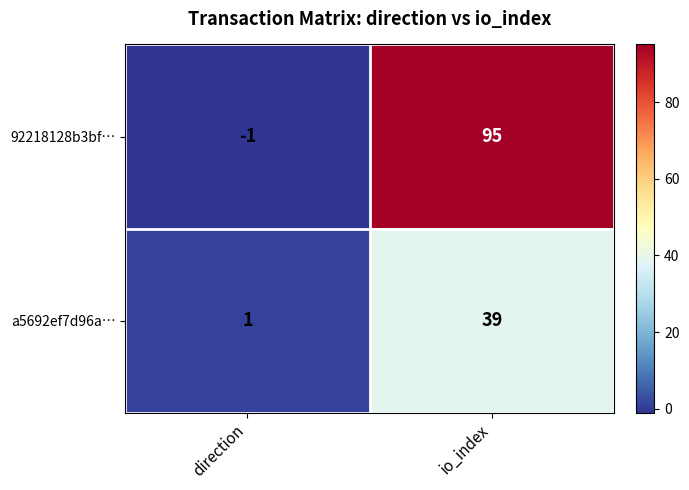

What is the sum of the 92218128b3bf… values at direction and io_index?

94